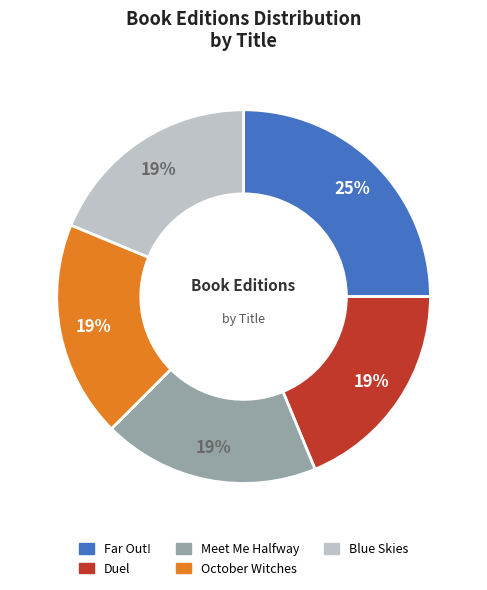

Between Far Out! and October Witches, which is larger?

Far Out!